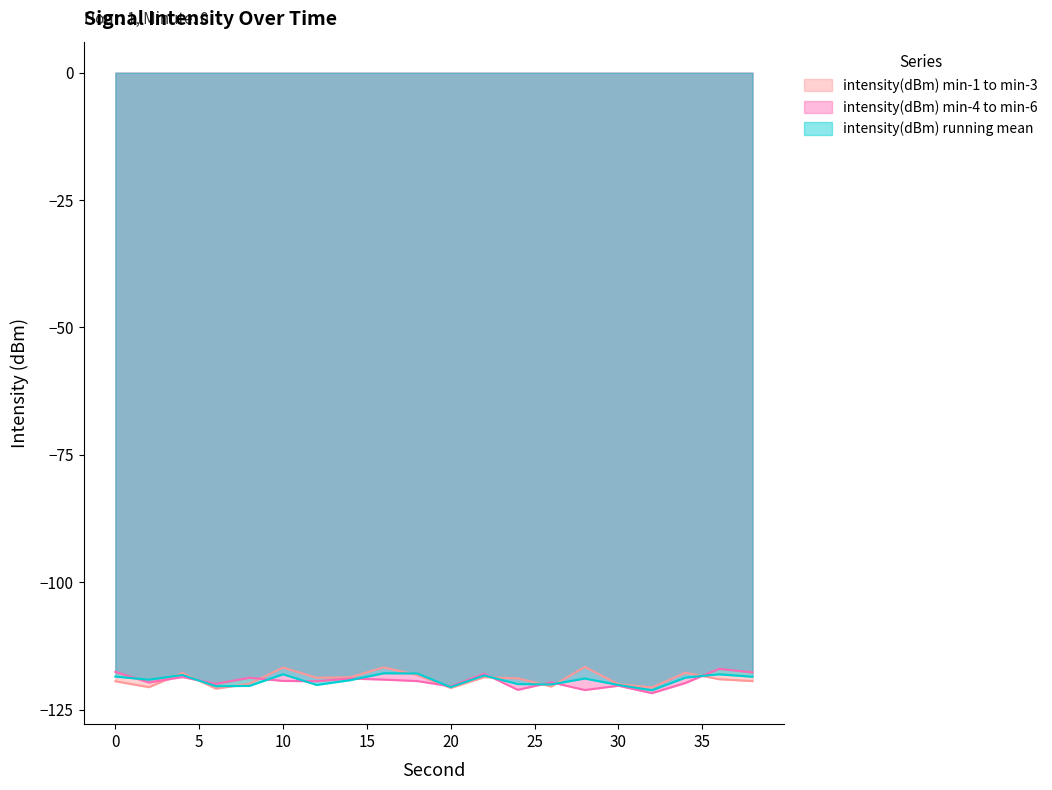

What is the highest value of the intensity(dBm) running mean series?

-117.9